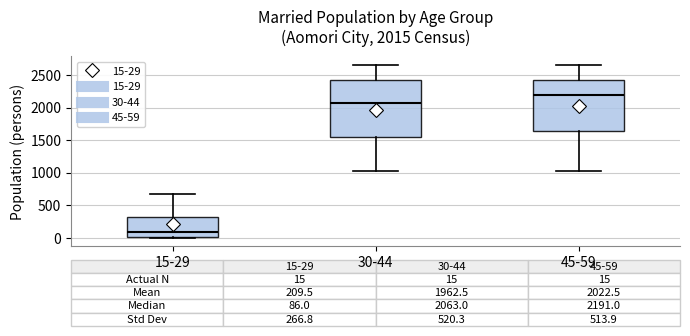

Which box is the tallest, from its lower edge to its upper edge?

30-44